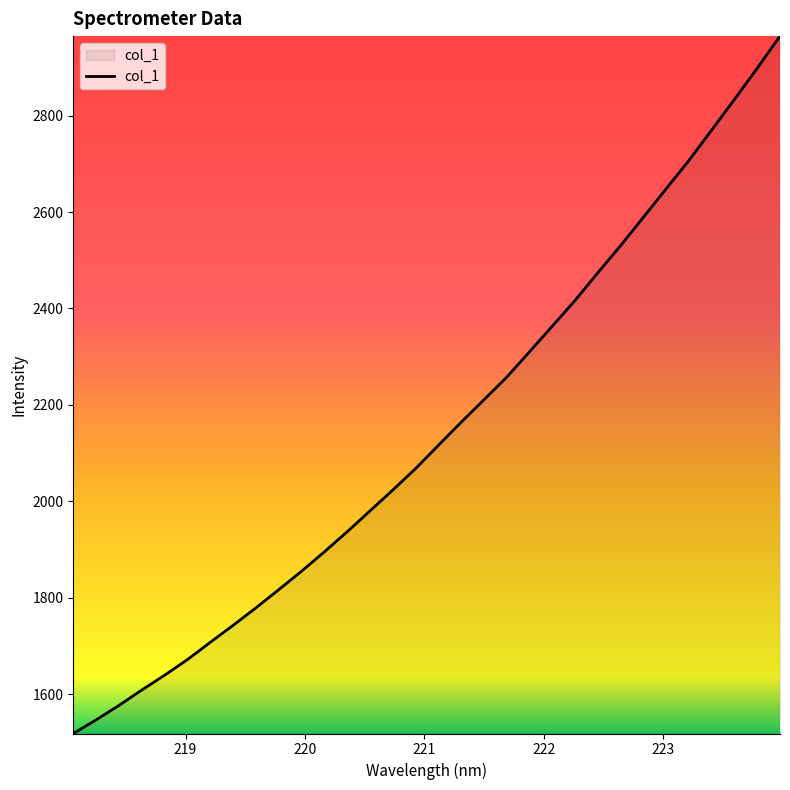

What is the difference between the maximum and minimum values?

1446.7